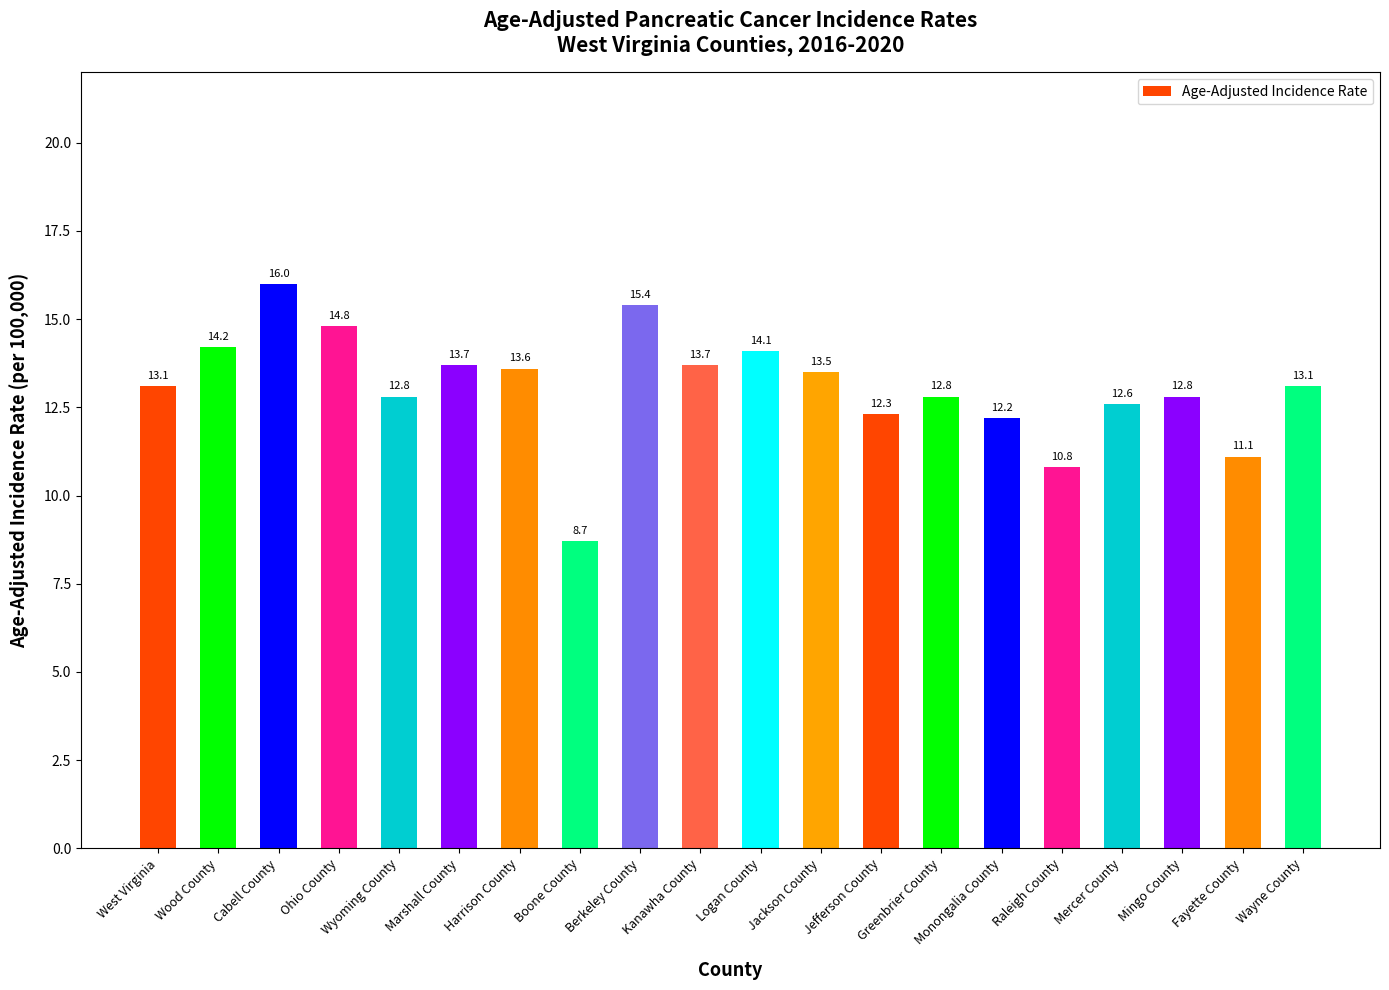

Where does the data first go above 13?

West Virginia